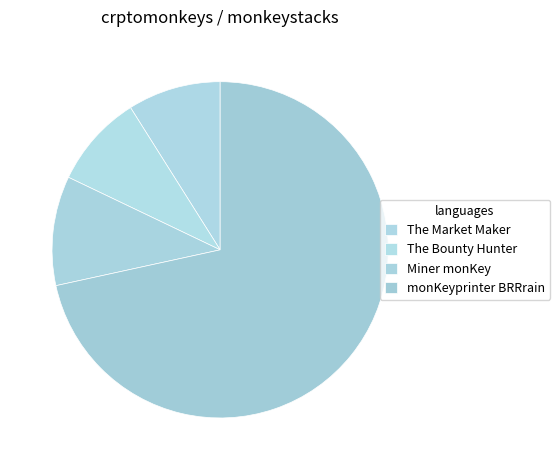

What percentage is NOT represented by monKeyprinter BRRrain?

28.4%